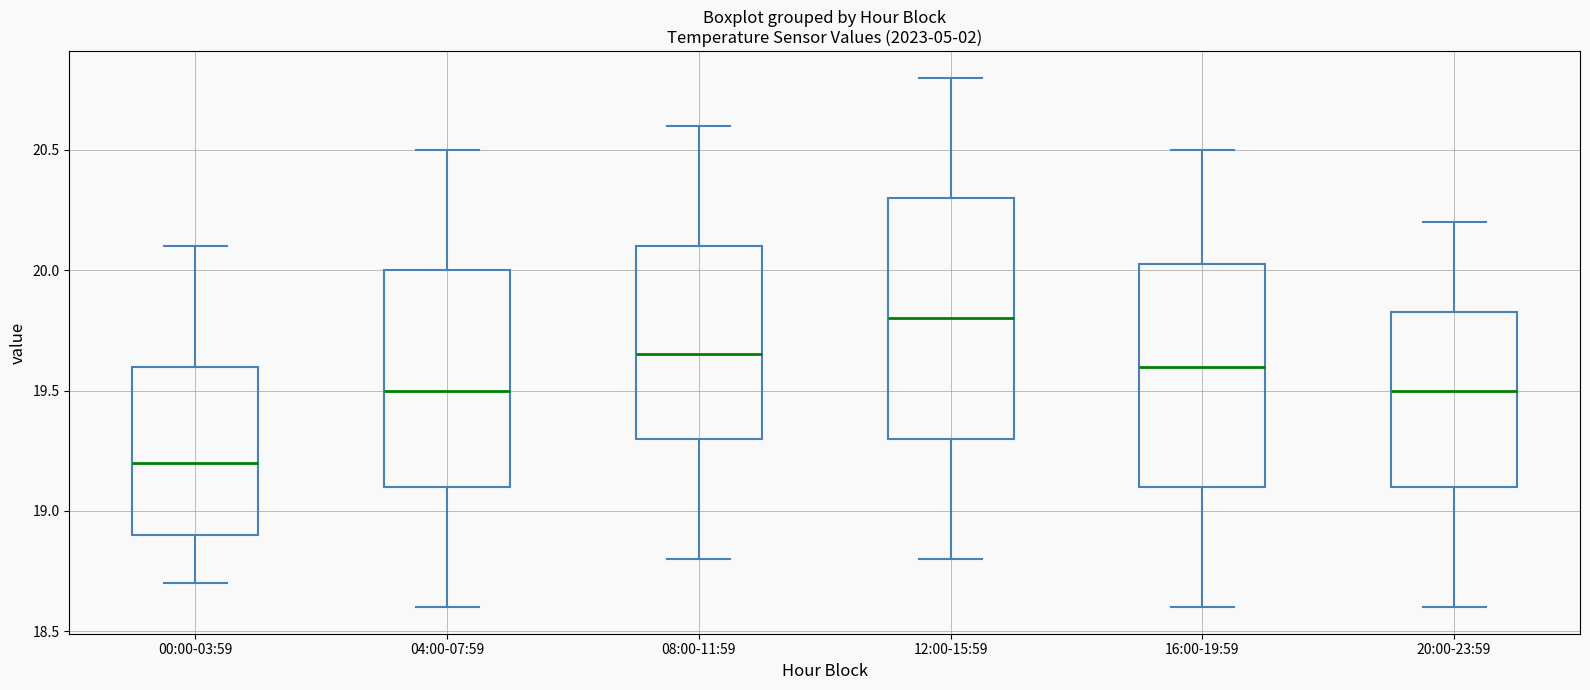

Reading left to right, transcribe this box plot: for each box, give where its median line is, the range the box spans, and where its two whiskers end, as read against the y-axis. The values are not printed on the chart, so give them approximately, as read against the axis.

00:00-03:59: median 19.20, box 18.90 to 19.60, whiskers 18.70 to 20.10
04:00-07:59: median 19.50, box 19.10 to 20.00, whiskers 18.60 to 20.50
08:00-11:59: median 19.65, box 19.30 to 20.10, whiskers 18.80 to 20.60
12:00-15:59: median 19.80, box 19.30 to 20.30, whiskers 18.80 to 20.80
16:00-19:59: median 19.60, box 19.10 to 20.05, whiskers 18.60 to 20.50
20:00-23:59: median 19.50, box 19.10 to 19.85, whiskers 18.60 to 20.20